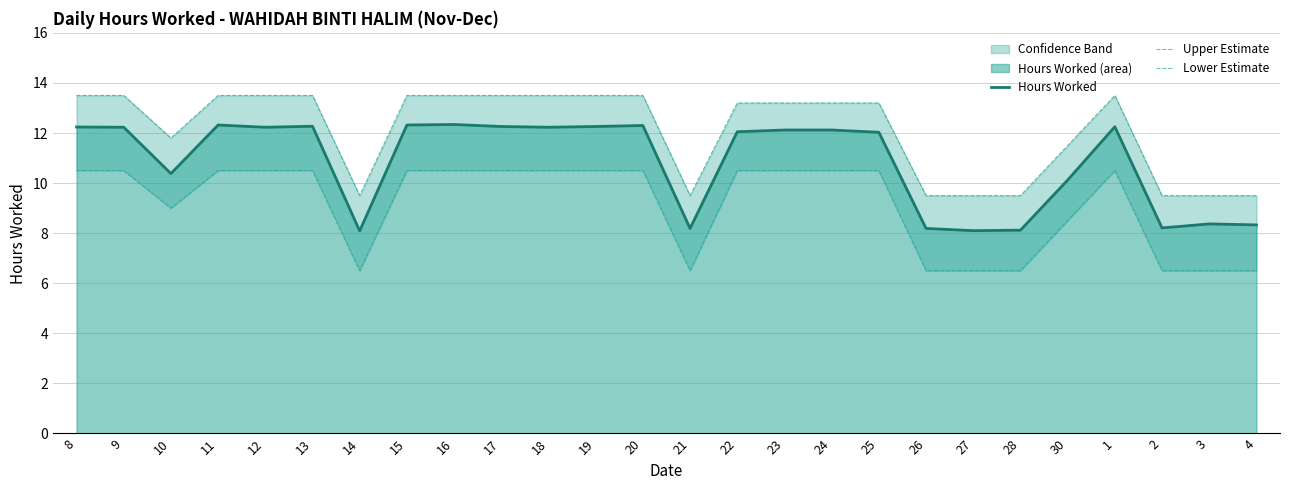

Is the value of Hours Worked at 20 greater than the value of Lower Estimate at 23?

Yes